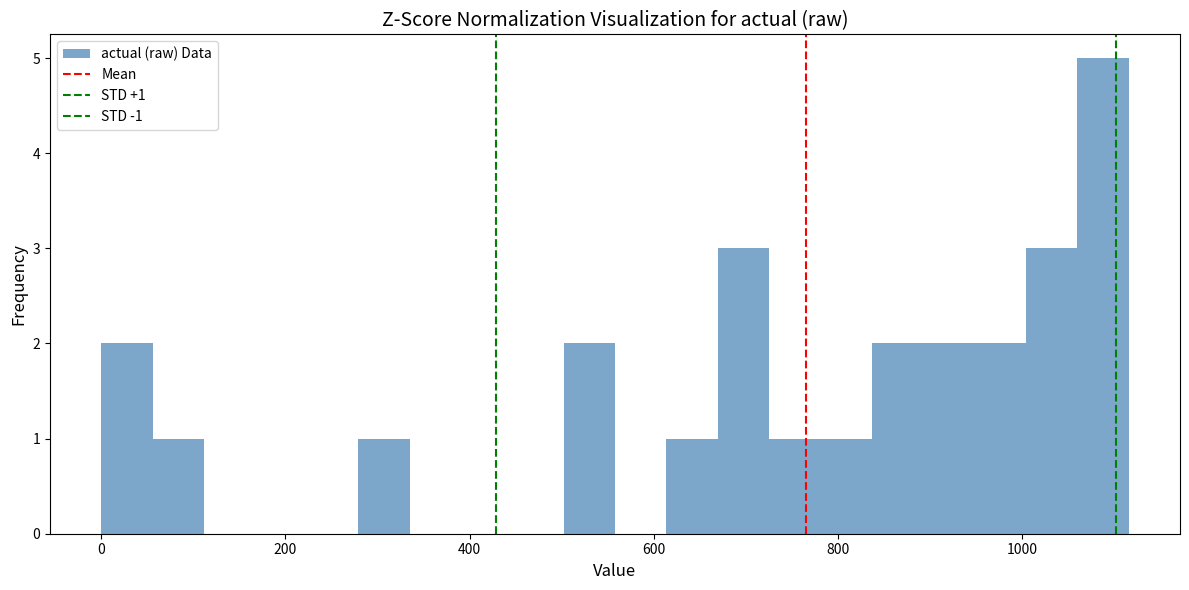

Read against the x-axis, roughly where is the centre of the tallest bar?

1080